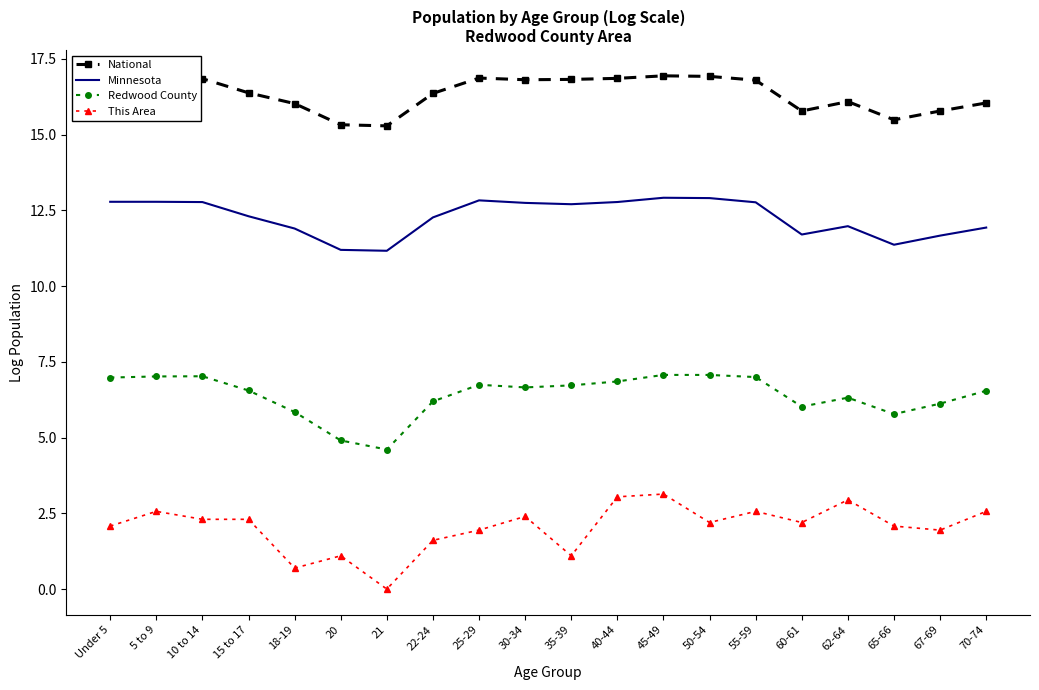

What is the difference between the second highest and second lowest values in the Redwood County series?

2.2